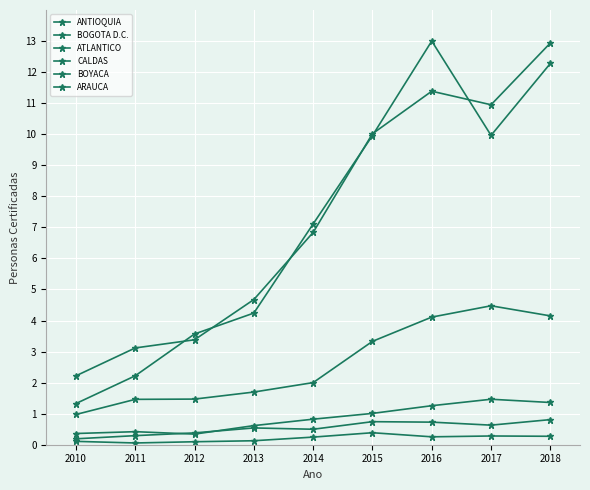

True or false: BOYACA and ATLANTICO cross at least once.

False